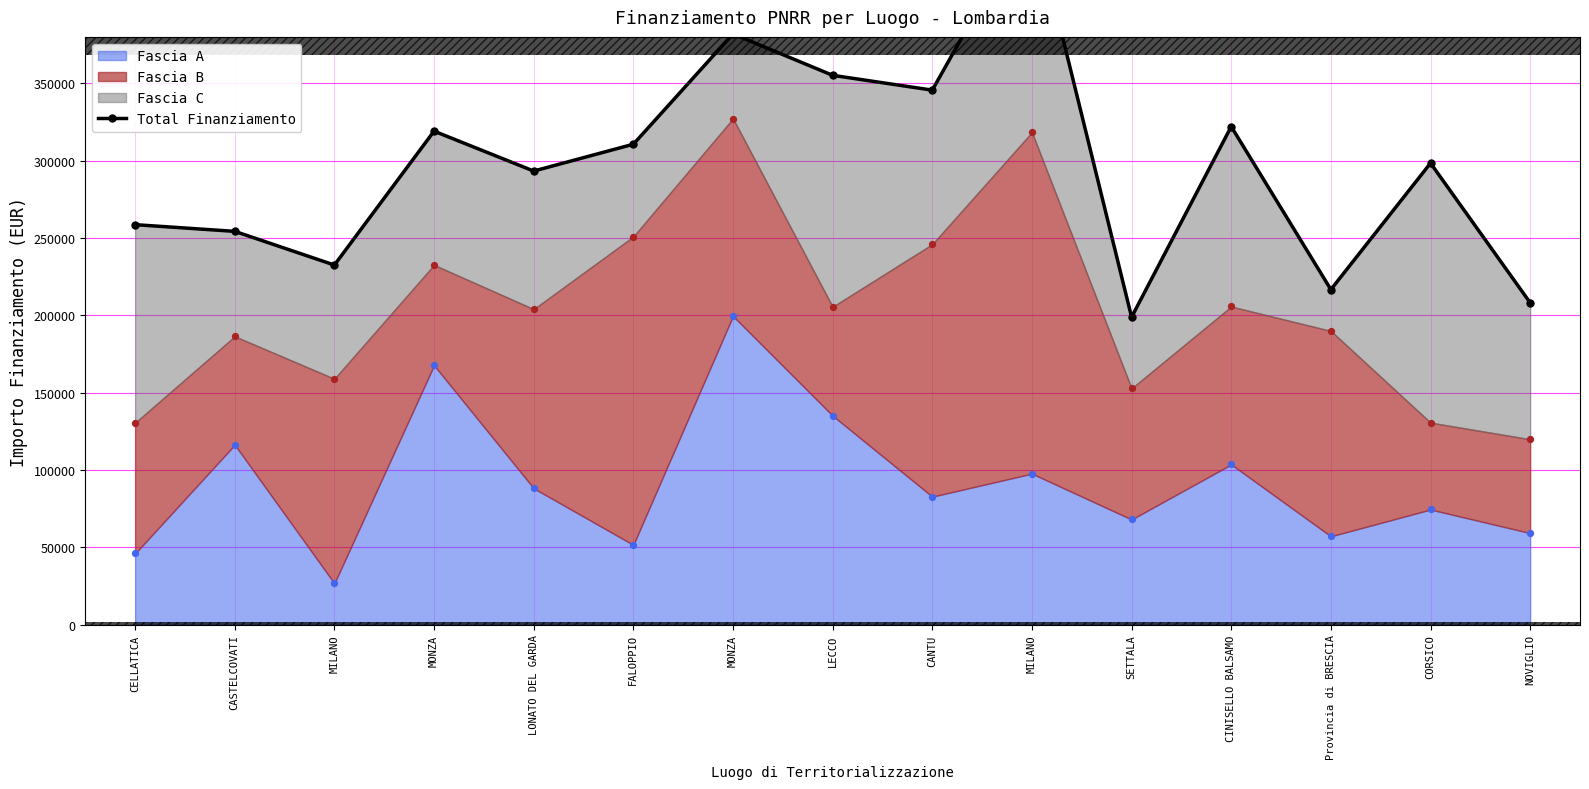

Which has a higher value, LONATO DEL GARDA or CELLATICA?

LONATO DEL GARDA